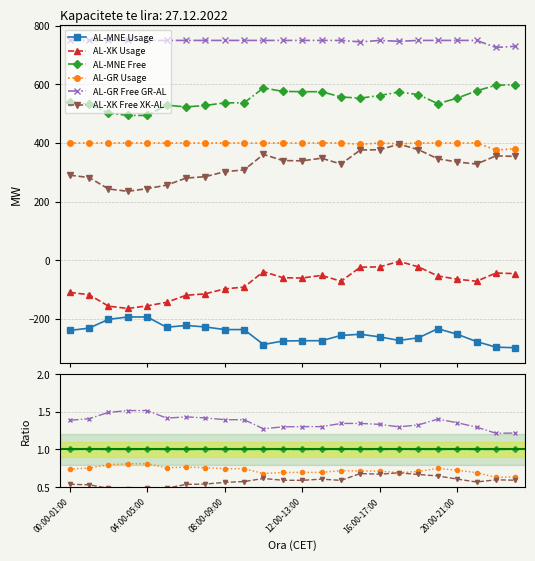

True or false: AL-XK Usage and AL-MNE Free cross at least once.

False